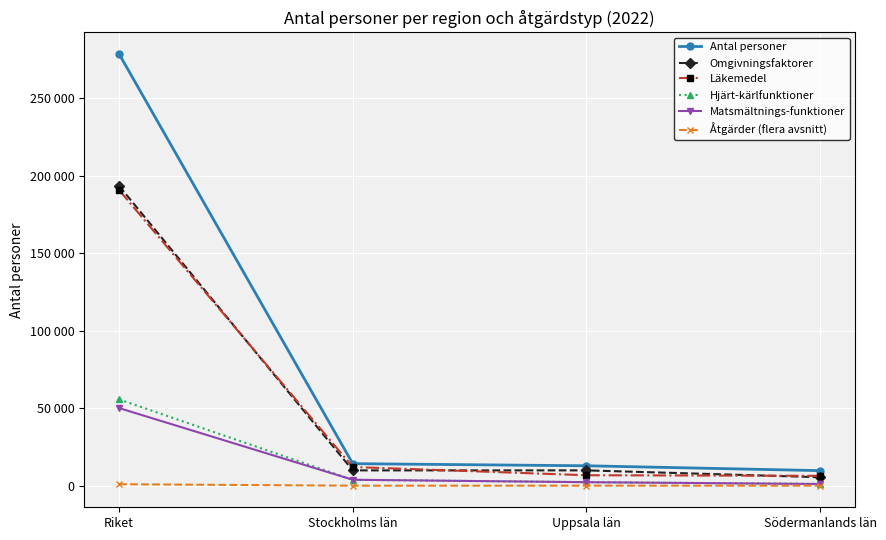

What is the value of the Antal personer point at the 2nd from the left?

14219